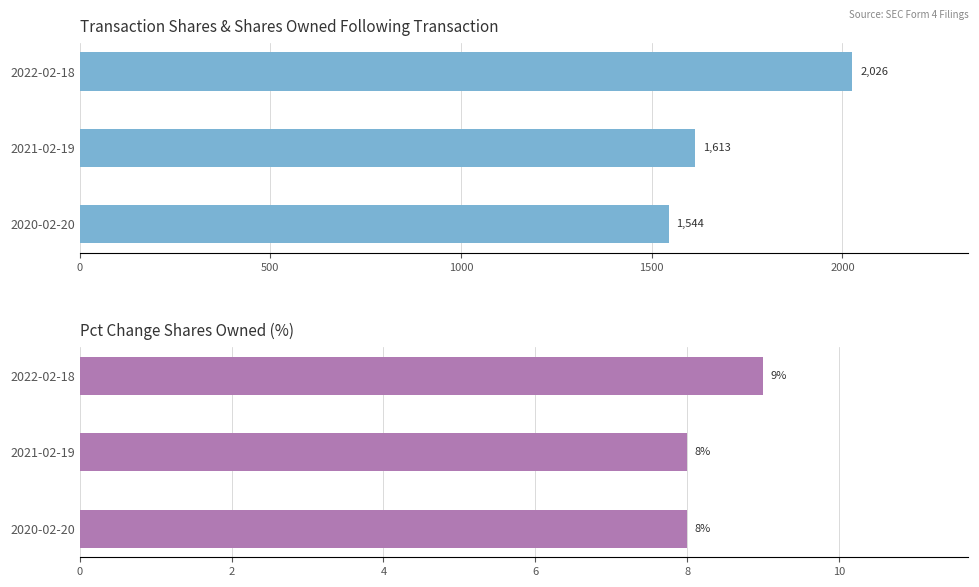

Is it true that transactionShares equals 850 at 2021-02-19?

False